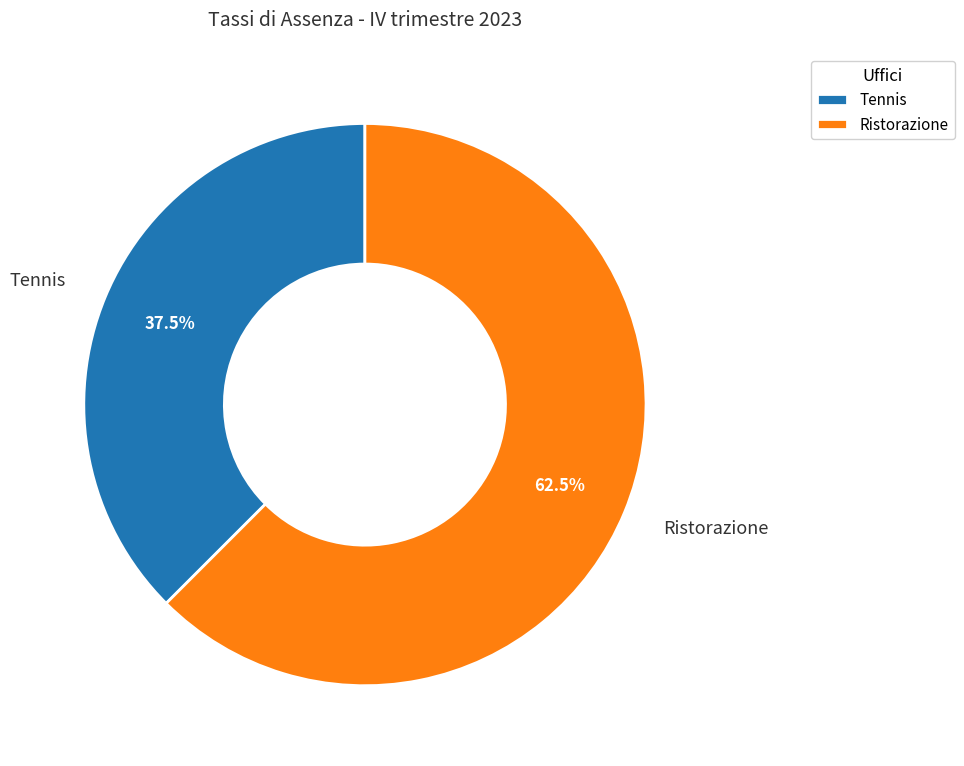

Does Tennis account for over 50% of the chart?

No